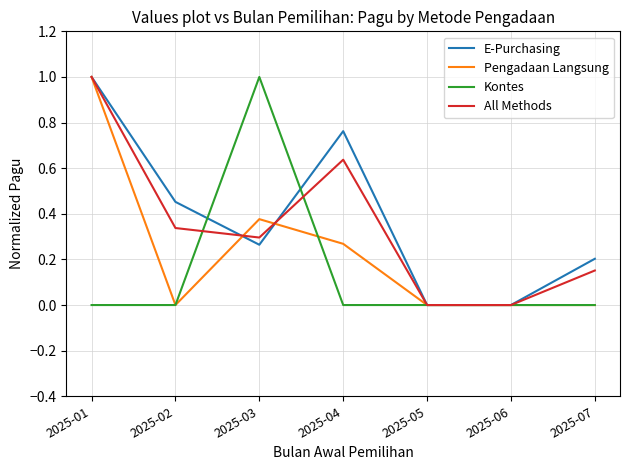

Is the value of E-Purchasing at 2025-03 greater than the value of Pengadaan Langsung at 2025-02?

Yes